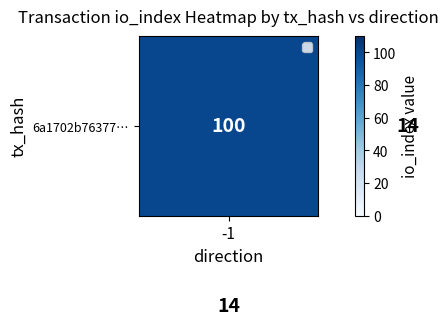

What is the minimum value shown in the chart?

14